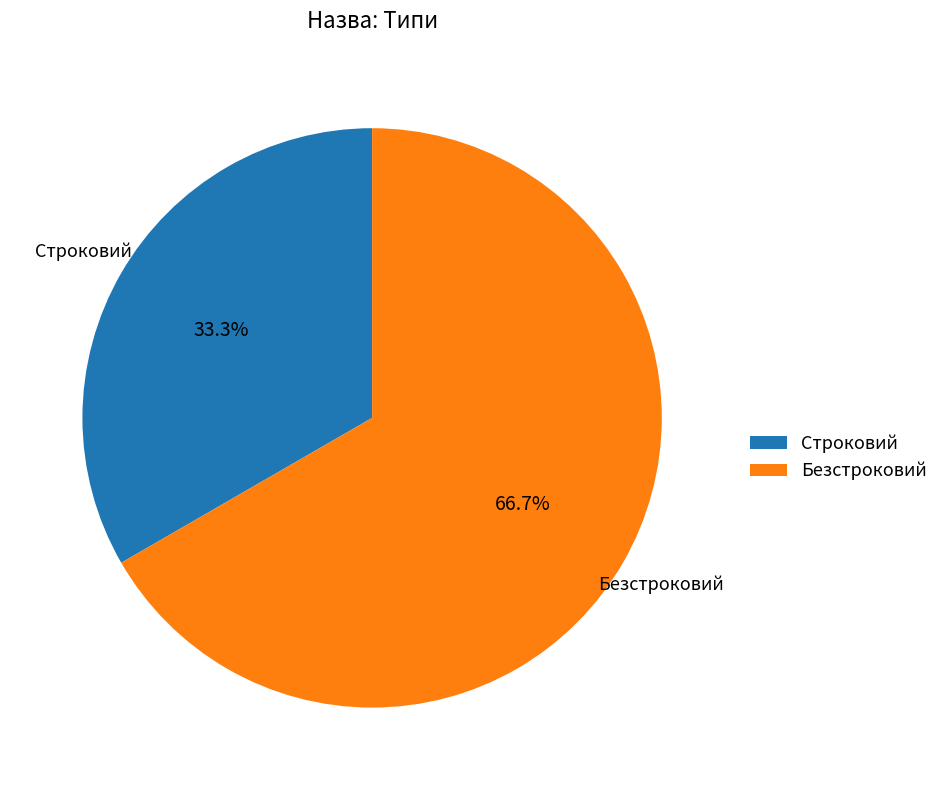

Which slice represents more than half of the pie?

Безстроковий